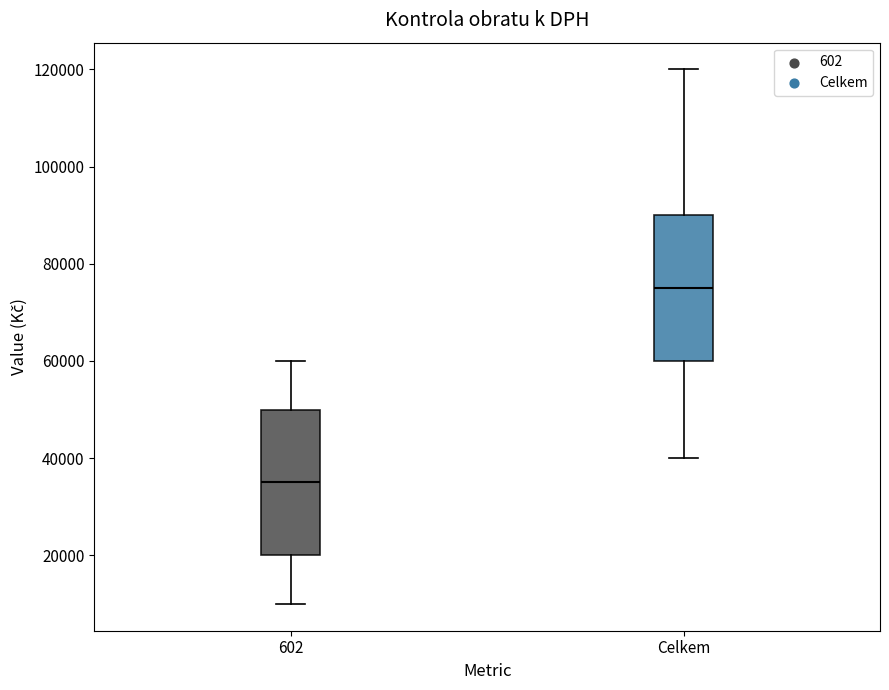

Reading left to right, read every box against the y-axis: the position of its median line, the range the box covers, and the ends of its whiskers. The values are not printed on the chart, so give them approximately, as read against the axis.

602: median 36000, box 20000 to 50000, whiskers 10000 to 60000
Celkem: median 76000, box 60000 to 90000, whiskers 40000 to 120000